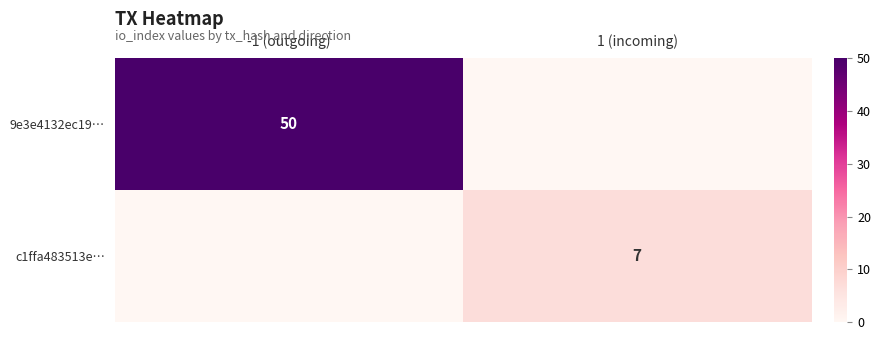

The value of 9e3e4132ec19… at -1 (outgoing) is 25. True or false?

False